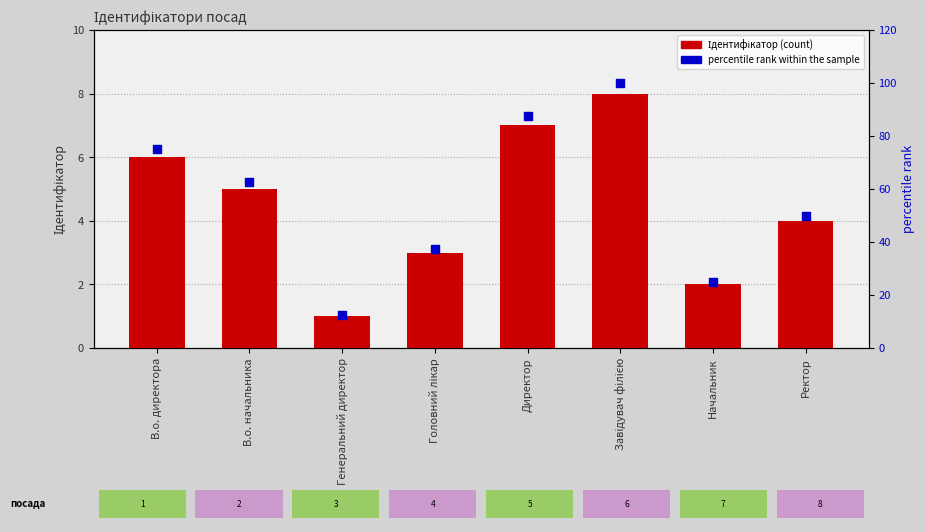

Which series has the largest Y range (max minus min)?

percentile rank within the sample